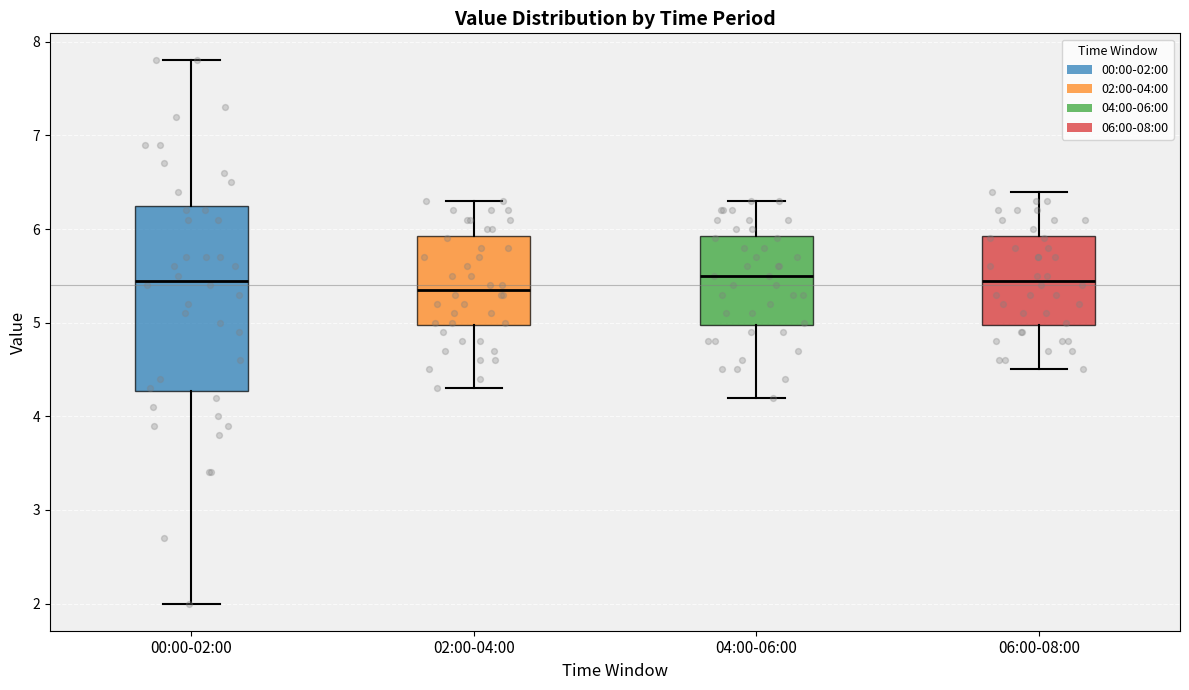

Reading left to right, read every box against the y-axis: the position of its median line, the range the box covers, and the ends of its whiskers. The values are not printed on the chart, so give them approximately, as read against the axis.

00:00-02:00: median 5.5, box 4.3 to 6.3, whiskers 2.0 to 7.8
02:00-04:00: median 5.4, box 5.0 to 5.9, whiskers 4.3 to 6.3
04:00-06:00: median 5.5, box 5.0 to 5.9, whiskers 4.2 to 6.3
06:00-08:00: median 5.5, box 5.0 to 5.9, whiskers 4.5 to 6.4